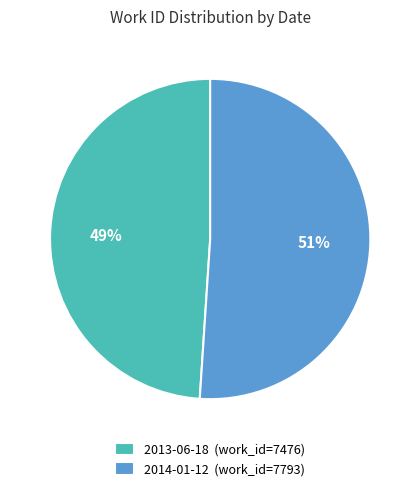

Count the number of slices in the pie.

2